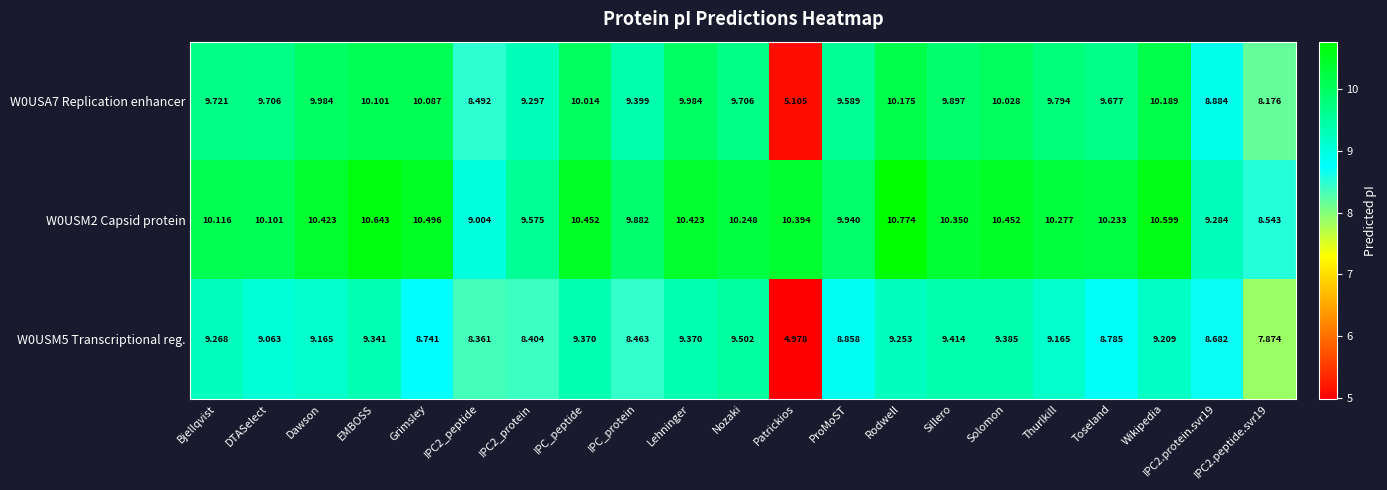

What is the total value across all series at IPC2.protein.svr19?

26.9